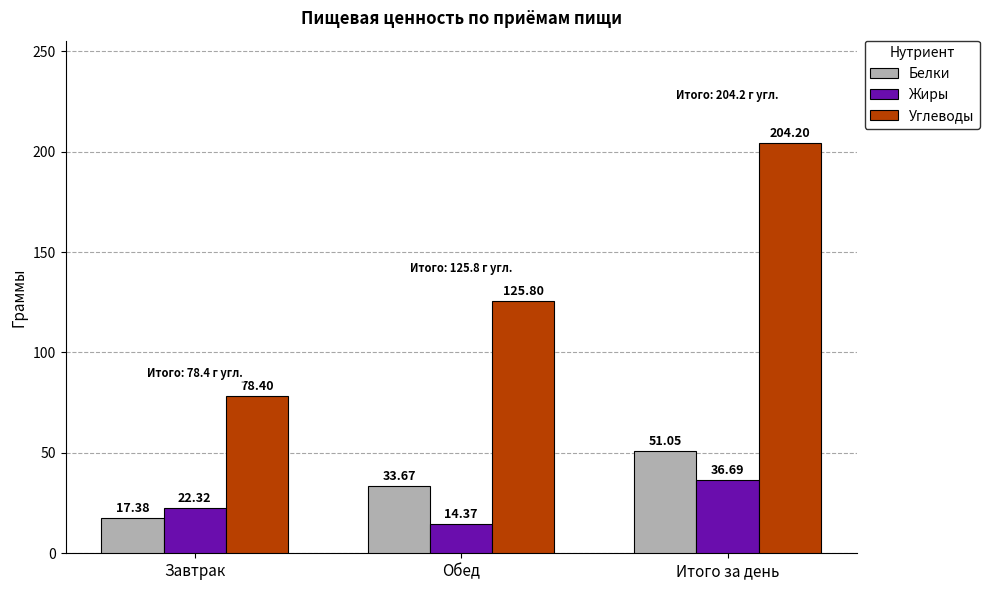

Rank the categories by Жиры value from highest to lowest.

Итого за день, Завтрак, Обед